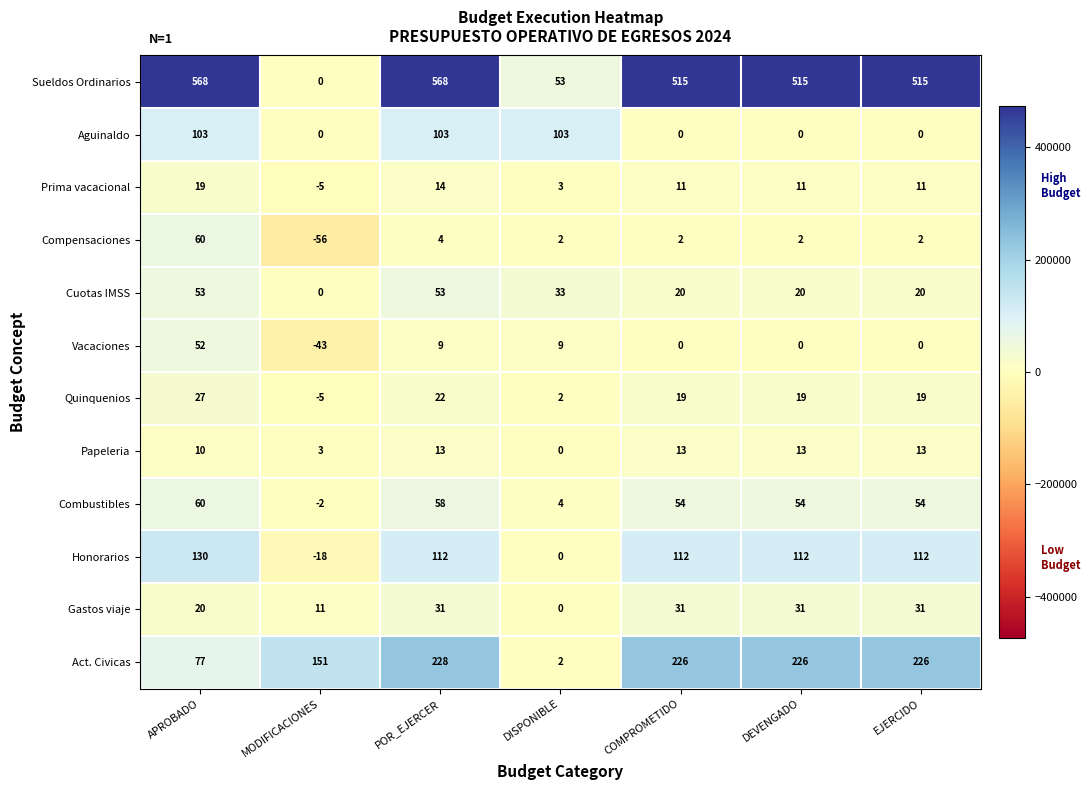

Which series changed the most between MODIFICACIONES and EJERCIDO?

Sueldos Ordinarios